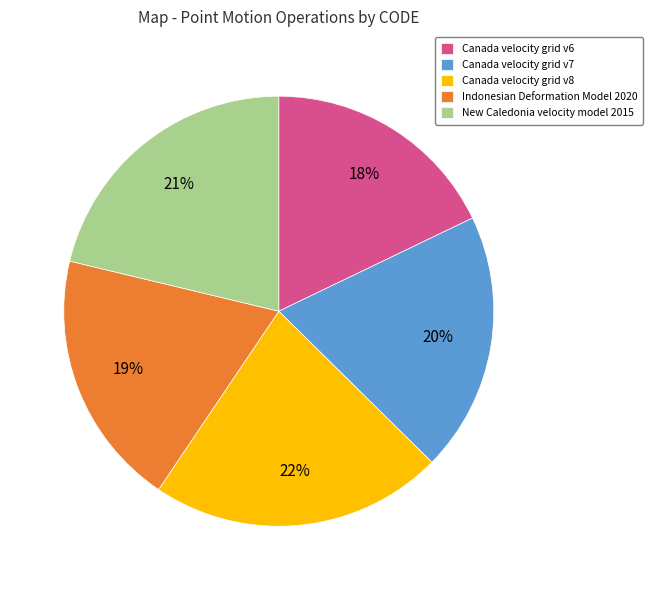

Is there any slice that represents more than half of the pie?

No